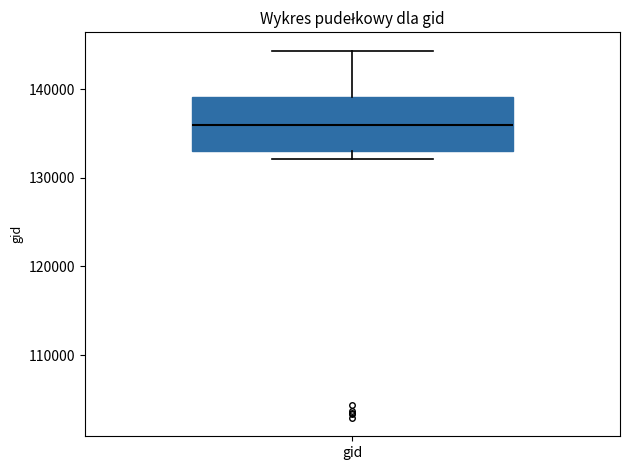

Transcribe this box plot: give where the median line is, the range the box spans, and where the two whiskers end, as read against the y-axis. The values are not printed on the chart, so give them approximately, as read against the axis.

median 136000, box 133000 to 139000, whiskers 132000 to 144000